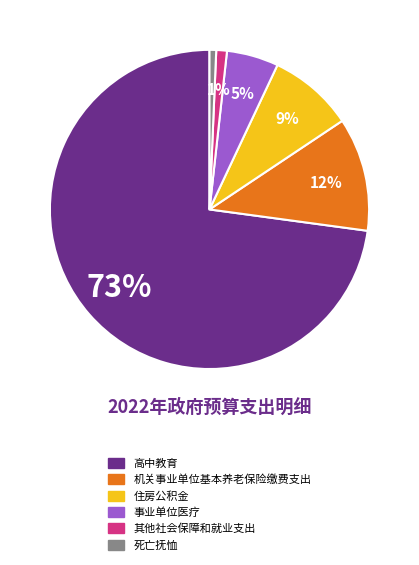

To the nearest percent, what is the average slice percentage?

17%